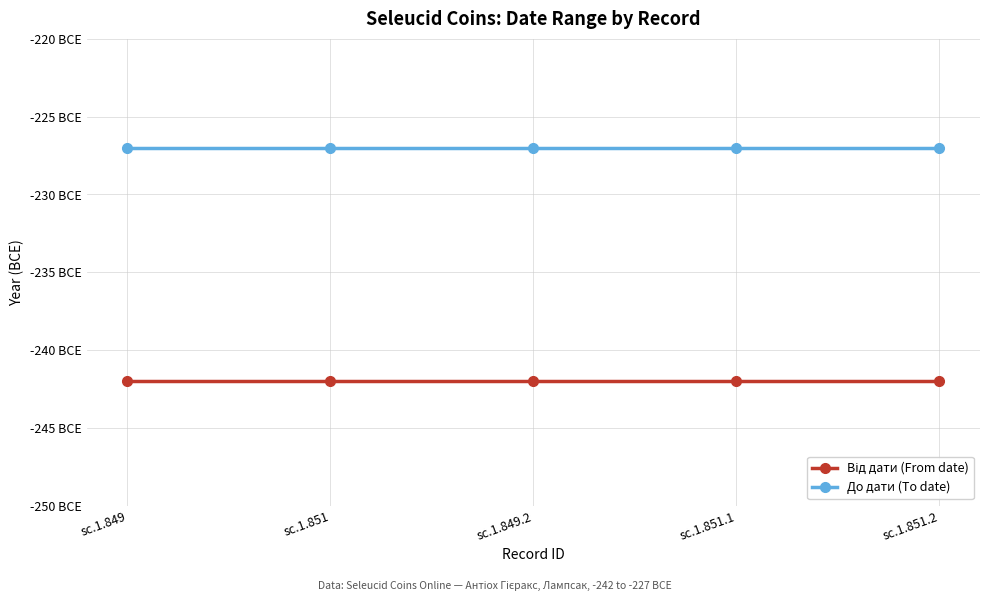

Reading left to right, transcribe all the data shown in this chart.

Від дати (From date): sc.1.849=-242	sc.1.851=-242	sc.1.849.2=-242	sc.1.851.1=-242	sc.1.851.2=-242
До дати (To date): sc.1.849=-227	sc.1.851=-227	sc.1.849.2=-227	sc.1.851.1=-227	sc.1.851.2=-227